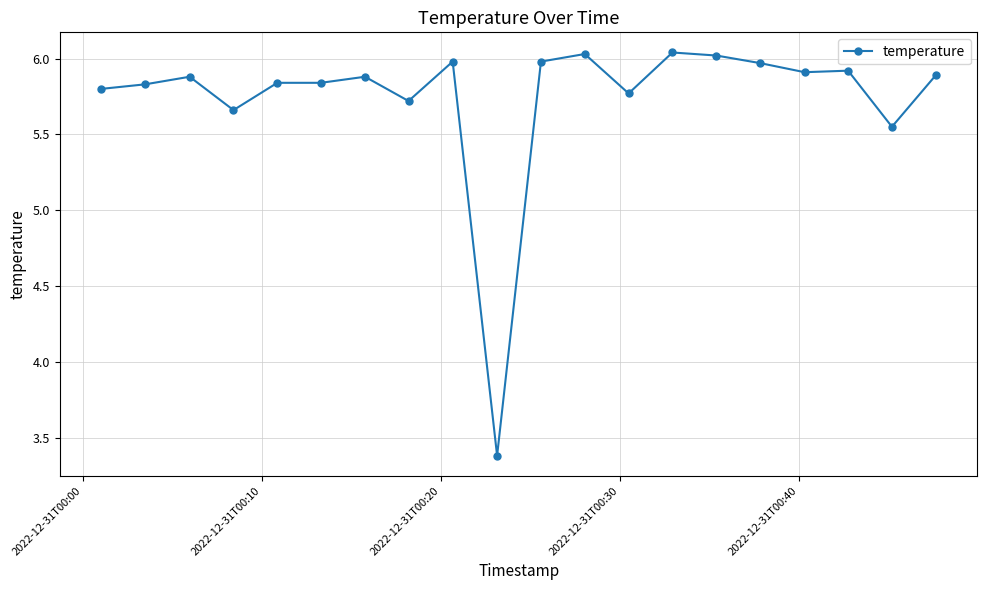

True or false: there are more than 0 points higher than both neighbors.

True